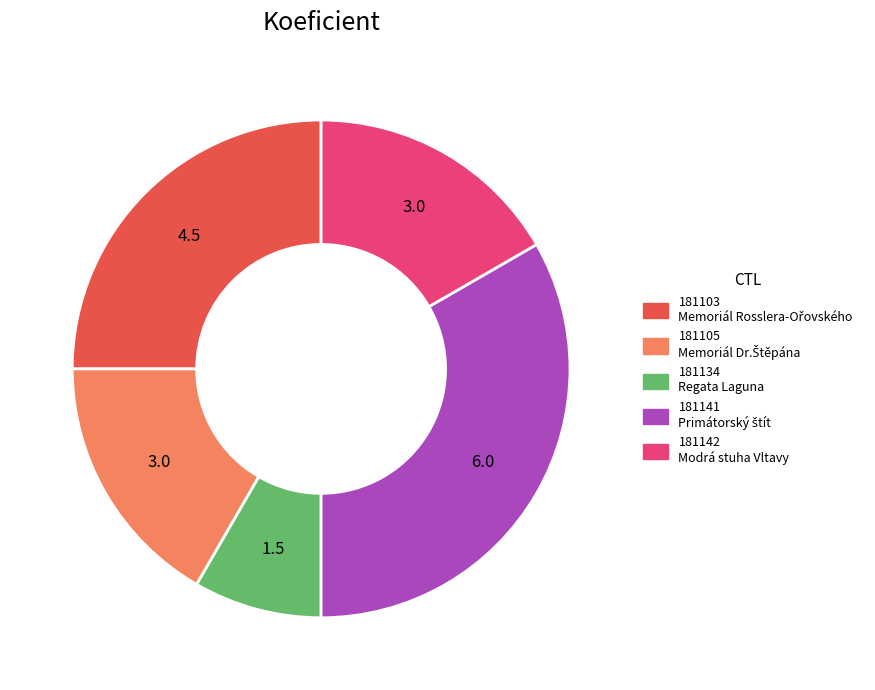

Which category has the biggest portion of the pie?

181141